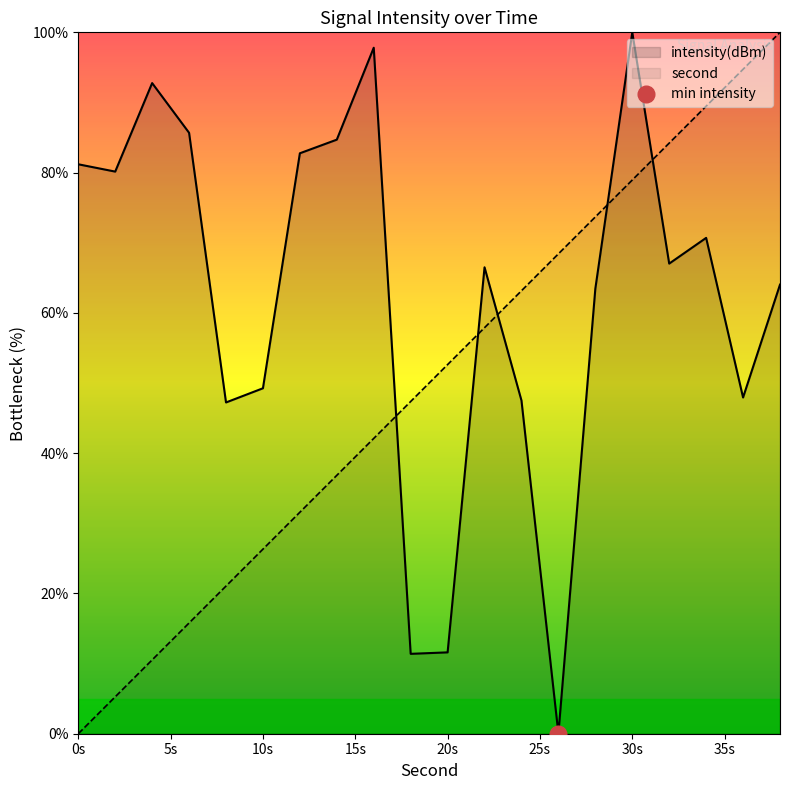

List the series in order of their overall mean, lowest first.

second, intensity(dBm)